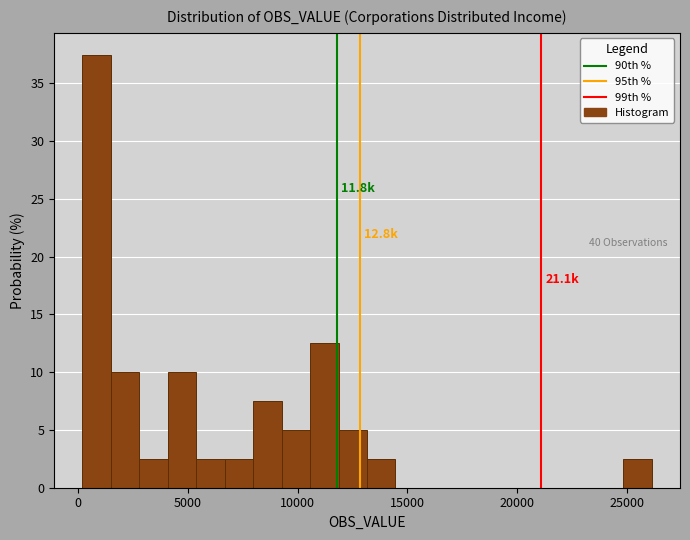

Read against the x-axis, roughly where is the centre of the tallest bar?

1000